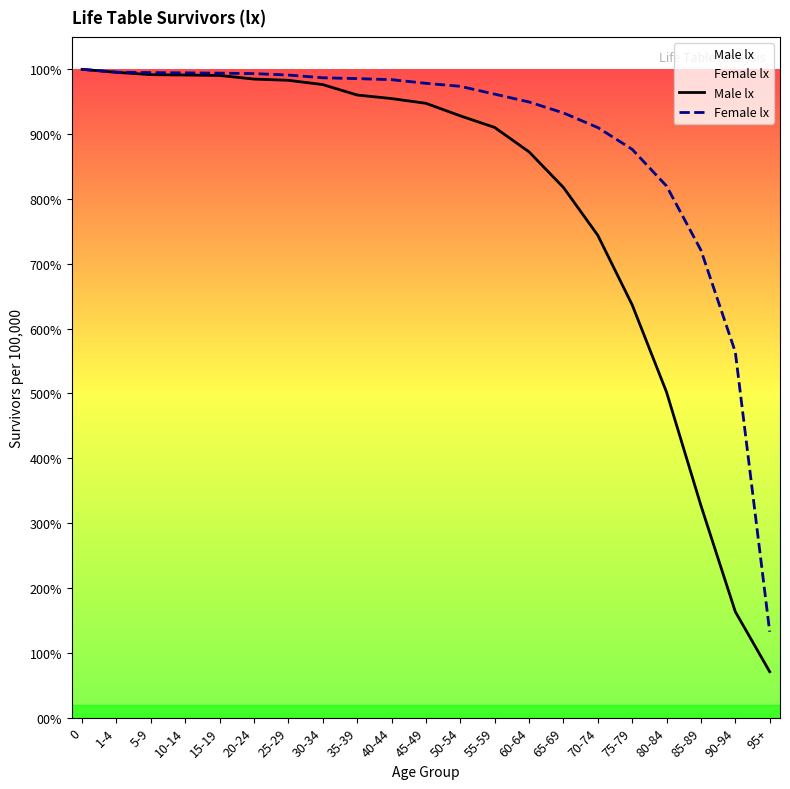

What is the difference between the Male lx values at 55-59 and 40-44?

4453